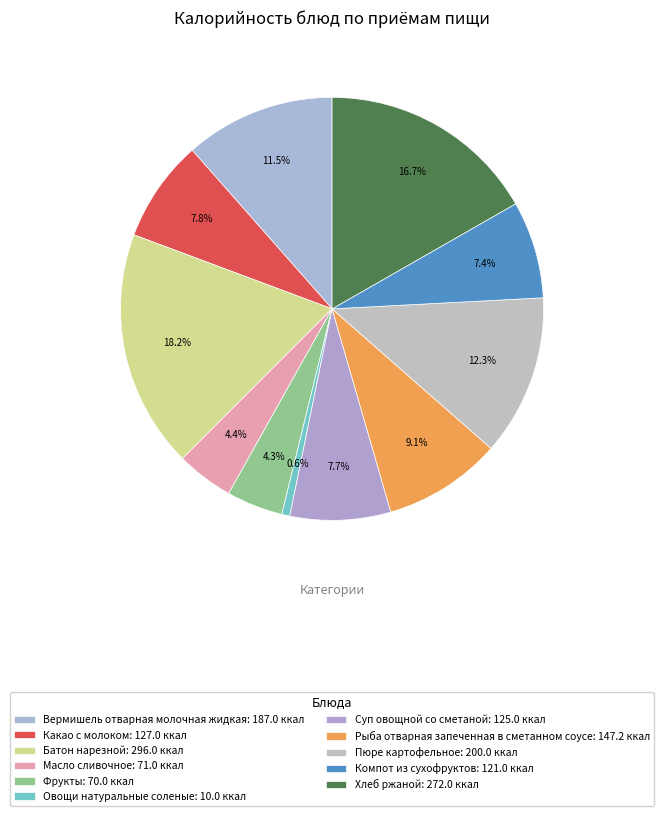

How many slices are in this pie chart?

11